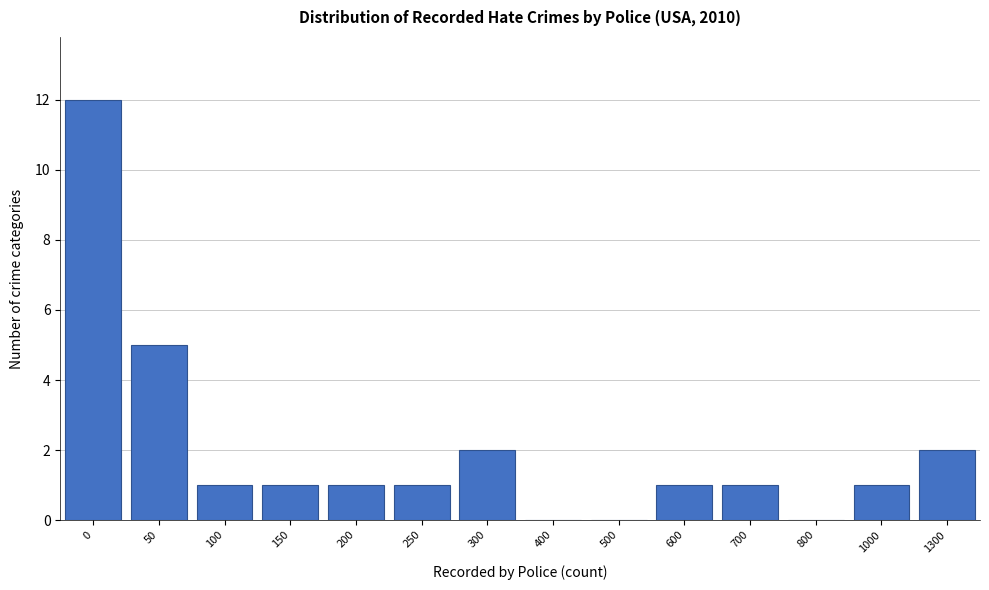

Reading left to right, transcribe all the data shown in this chart.

0=12	50=5	100=1	150=1	200=1	250=1	300=2	400=0	500=0	600=1	700=1	800=0	1000=1	1300=2